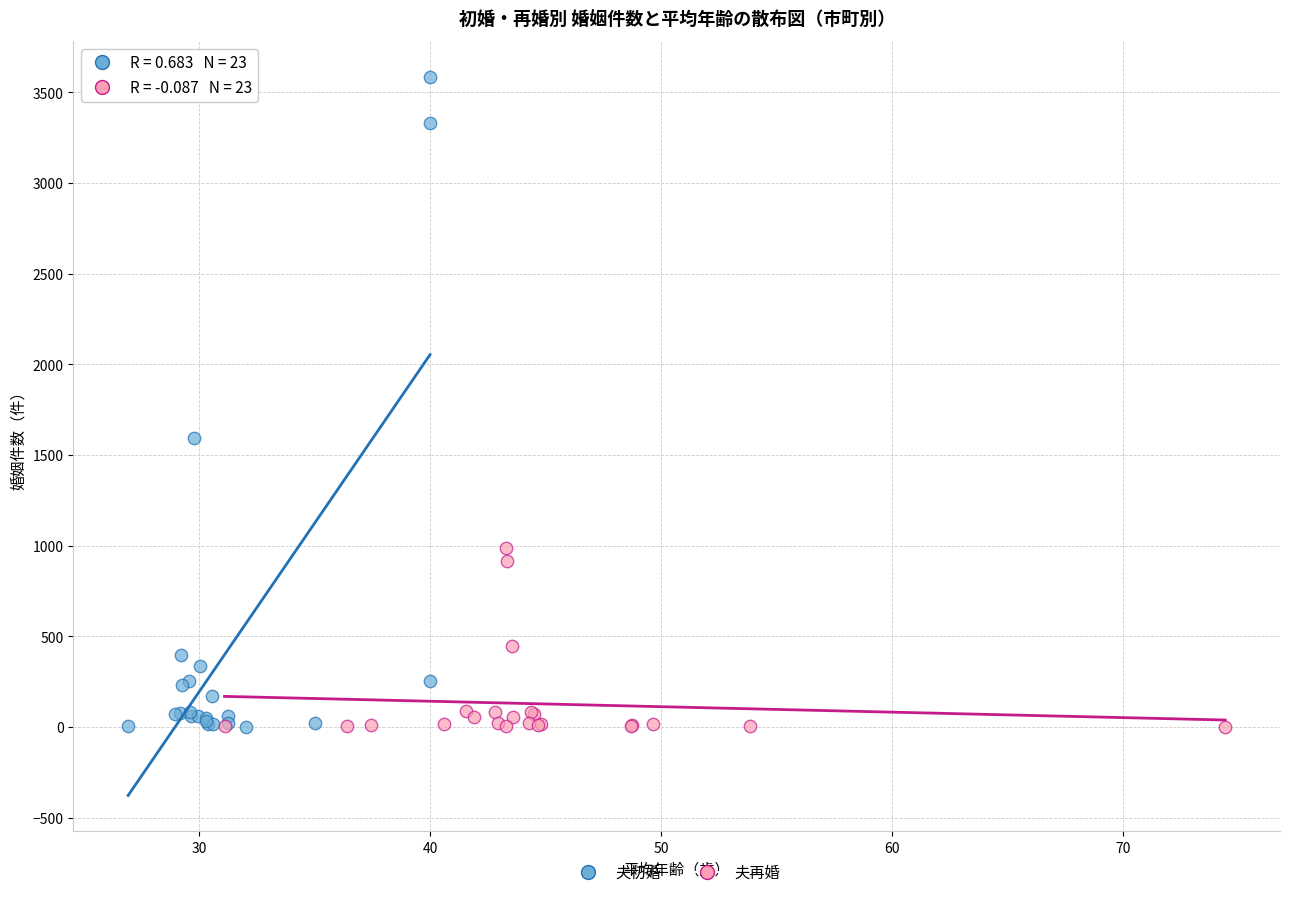

What are all the series names shown in the legend?

夫初婚, 夫再婚